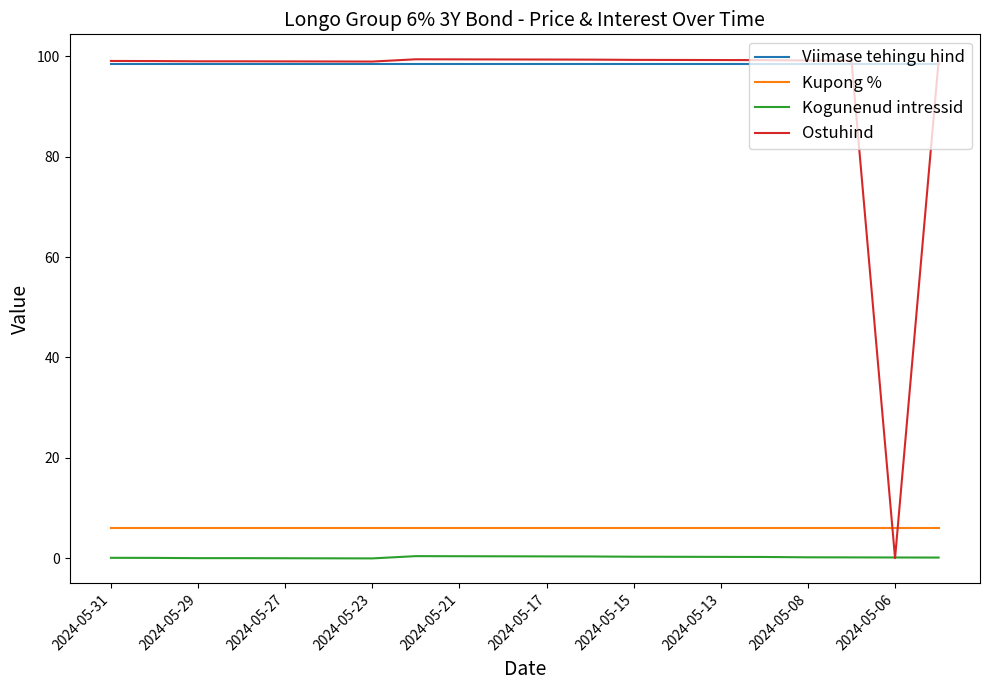

True or false: Kogunenud intressid and Viimase tehingu hind cross at least once.

False